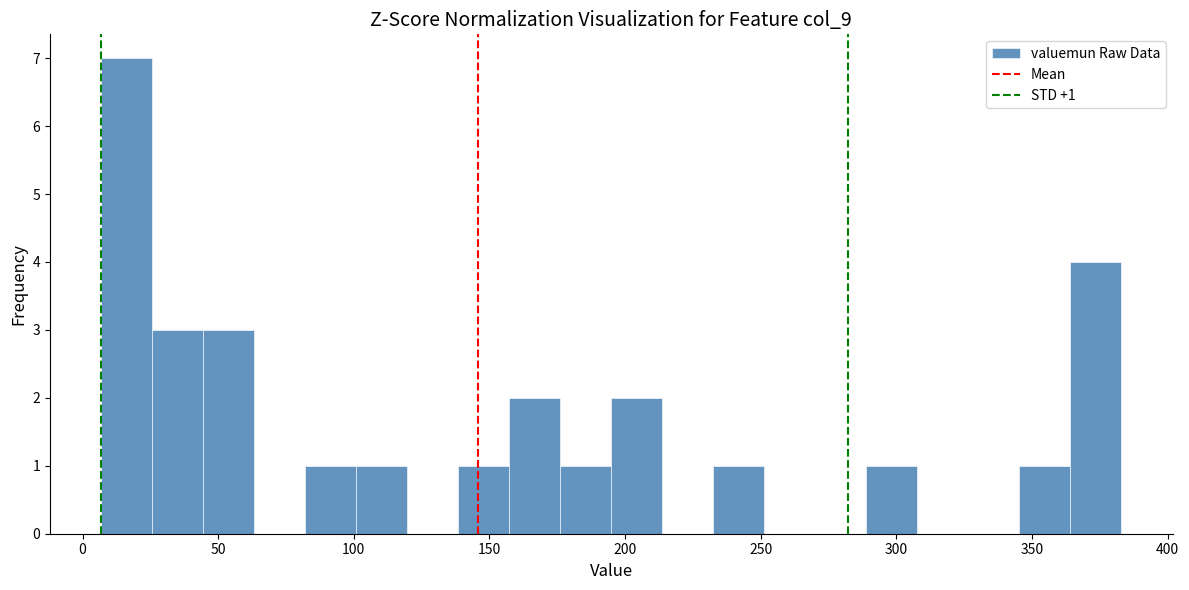

Read against the x-axis, roughly where is the centre of the tallest bar?

15